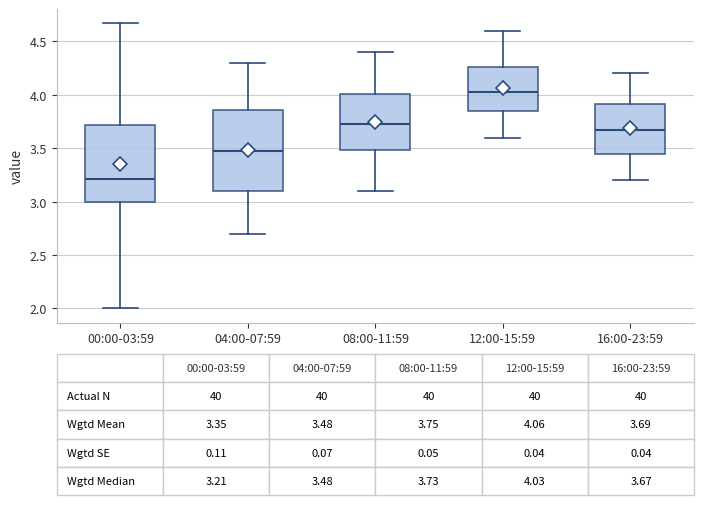

Which box's median line is the lowest?

00:00-03:59